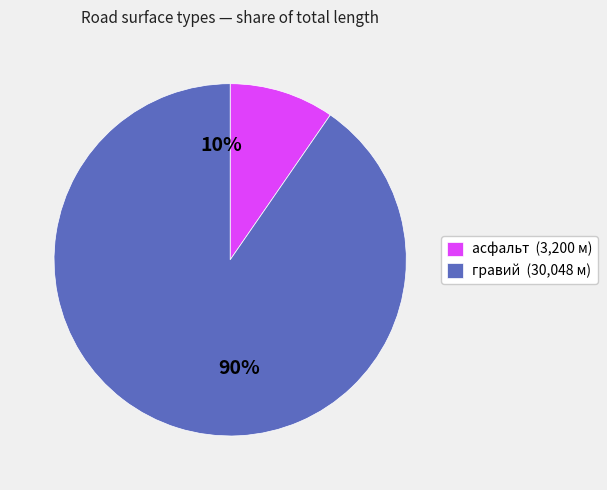

Which has a higher value, гравий (30,048 м) or асфальт (3,200 м)?

гравий (30,048 м)